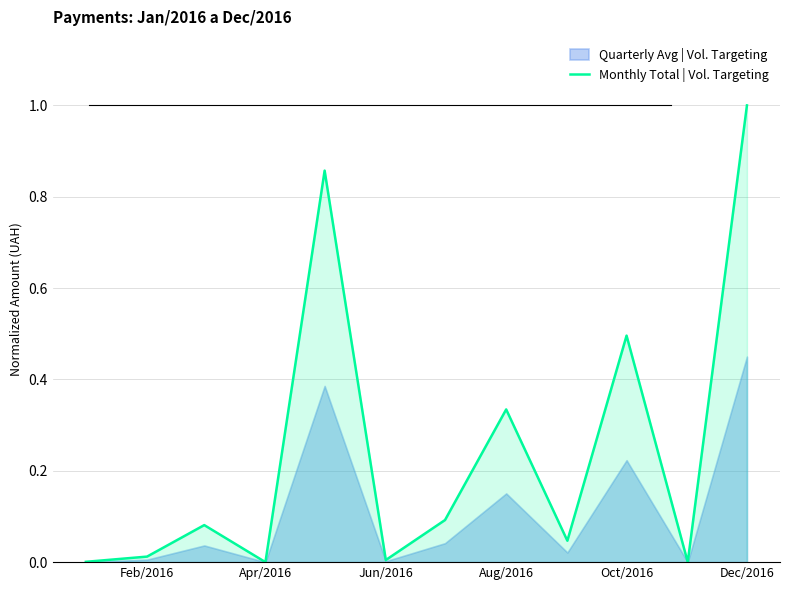

Which category has the highest value in the Monthly Total | Vol. Targeting series?

Dec/2016